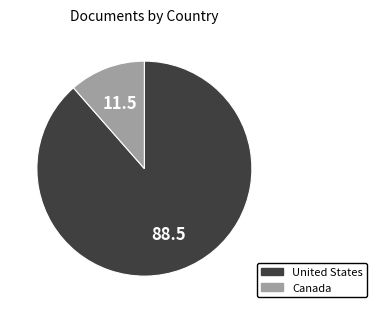

True or false: United States accounts for 83% of the total.

False